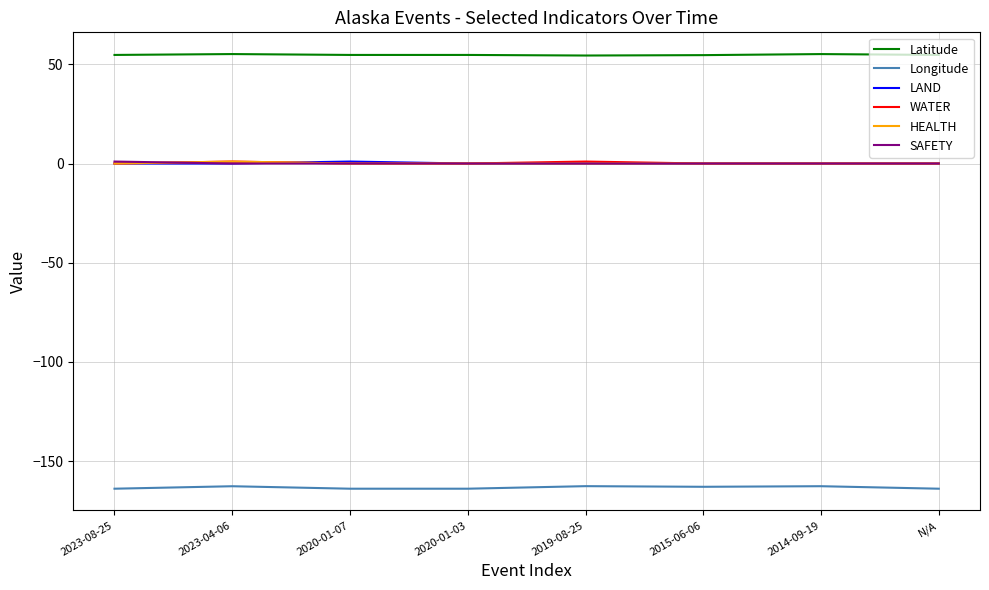

What is the greatest value displayed?

55.2